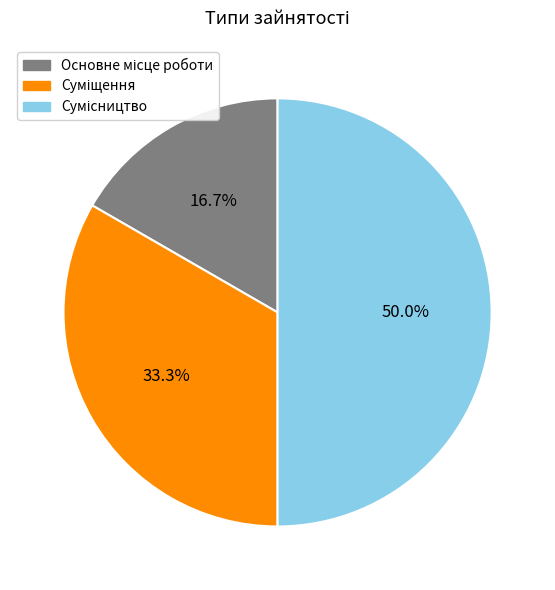

How many segments does this pie chart have?

3